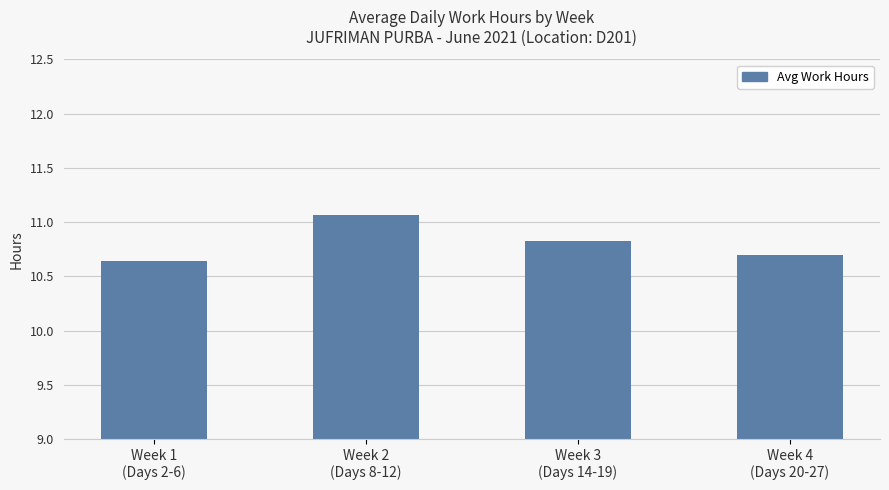

What is the maximum value shown in the chart?

11.1